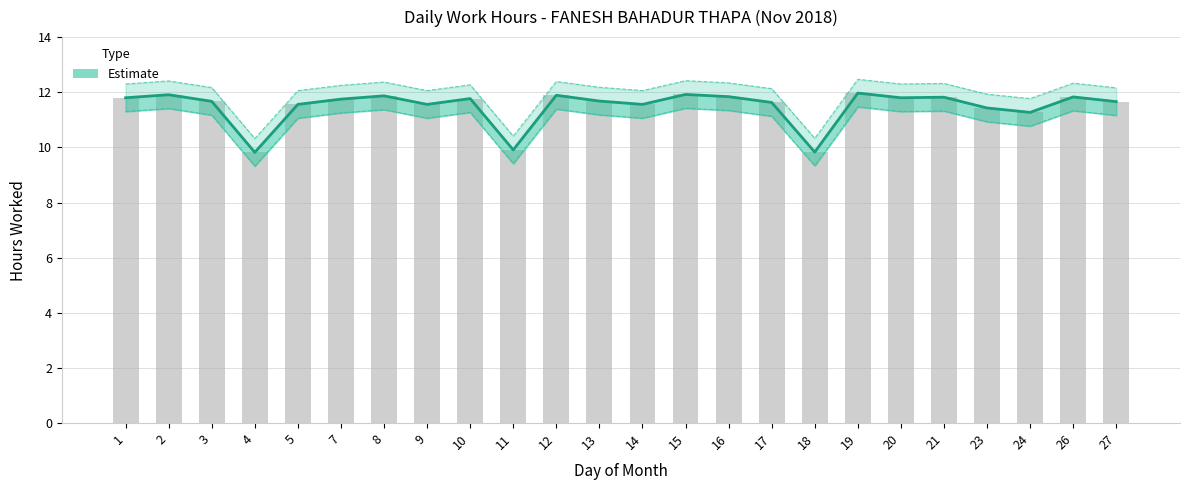

What is the ratio of the value at 15 to the value at 9?

1.0